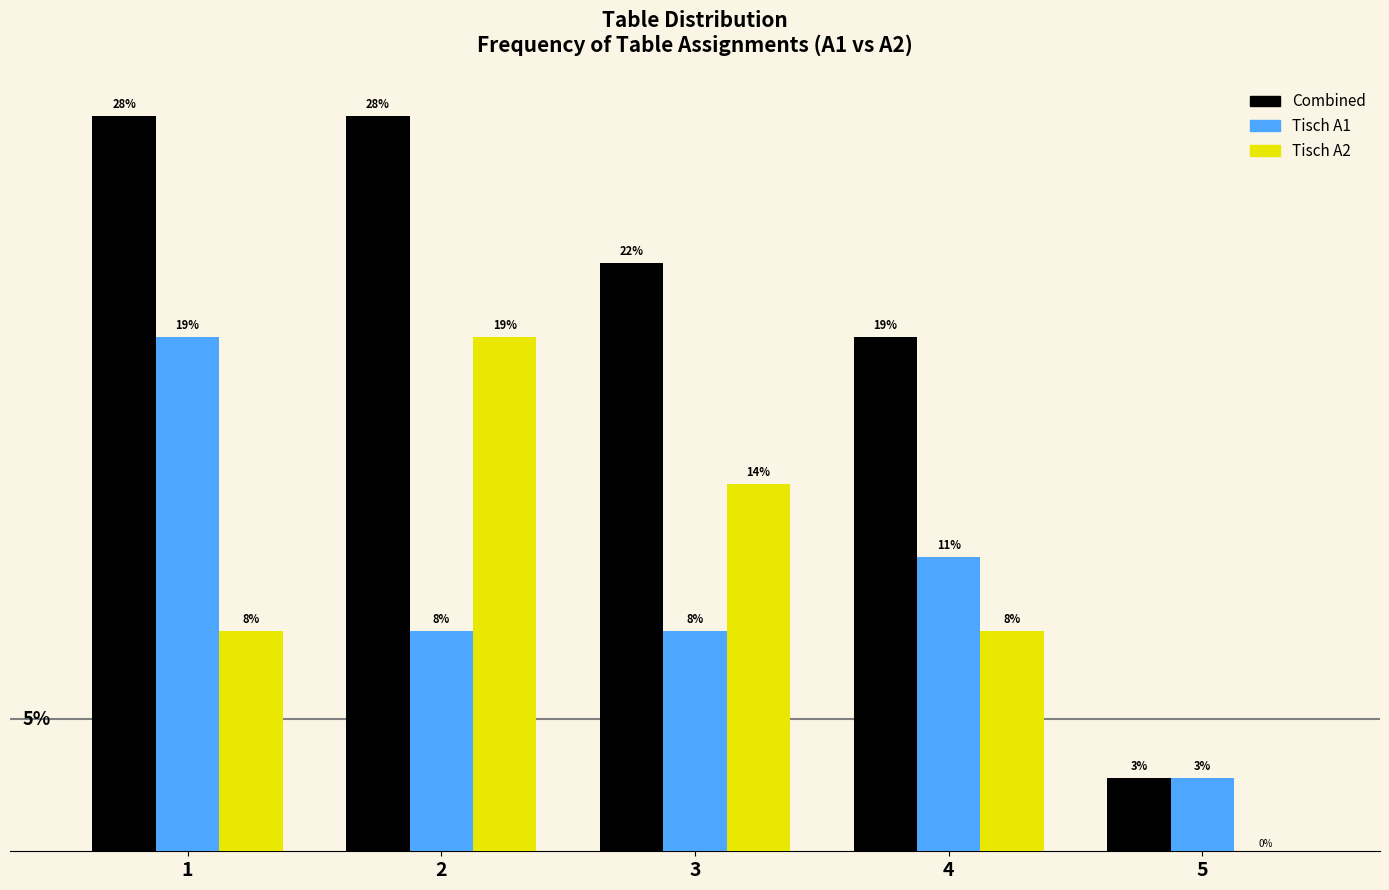

What are all the series names shown in the legend?

Combined, Tisch A1, Tisch A2